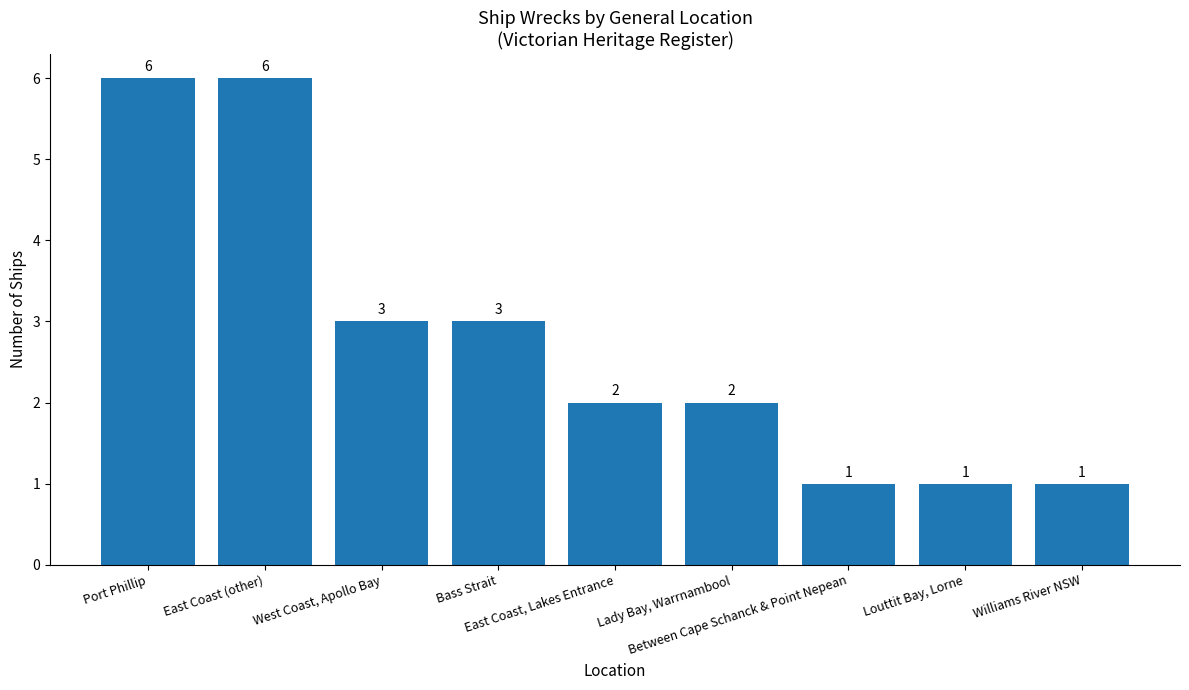

Reading left to right, extract all data points from this chart.

Port Phillip=6	East Coast (other)=6	West Coast, Apollo Bay=3	Bass Strait=3	East Coast, Lakes Entrance=2	Lady Bay, Warrnambool=2	Between Cape Schanck & Point Nepean=1	Louttit Bay, Lorne=1	Williams River NSW=1